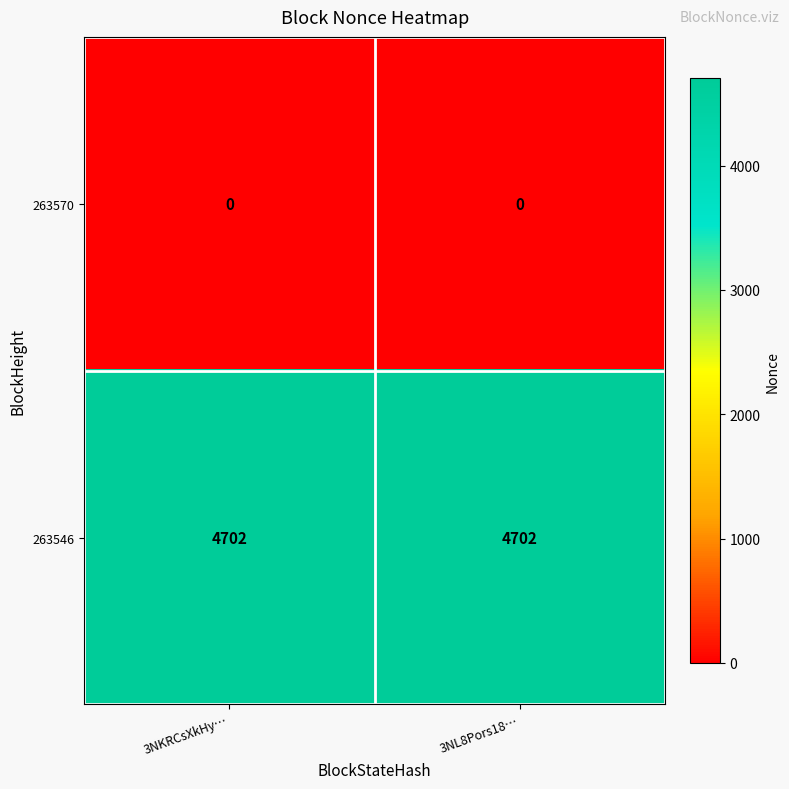

What is the difference between the highest and lowest values at 3NL8Pors18…?

4702